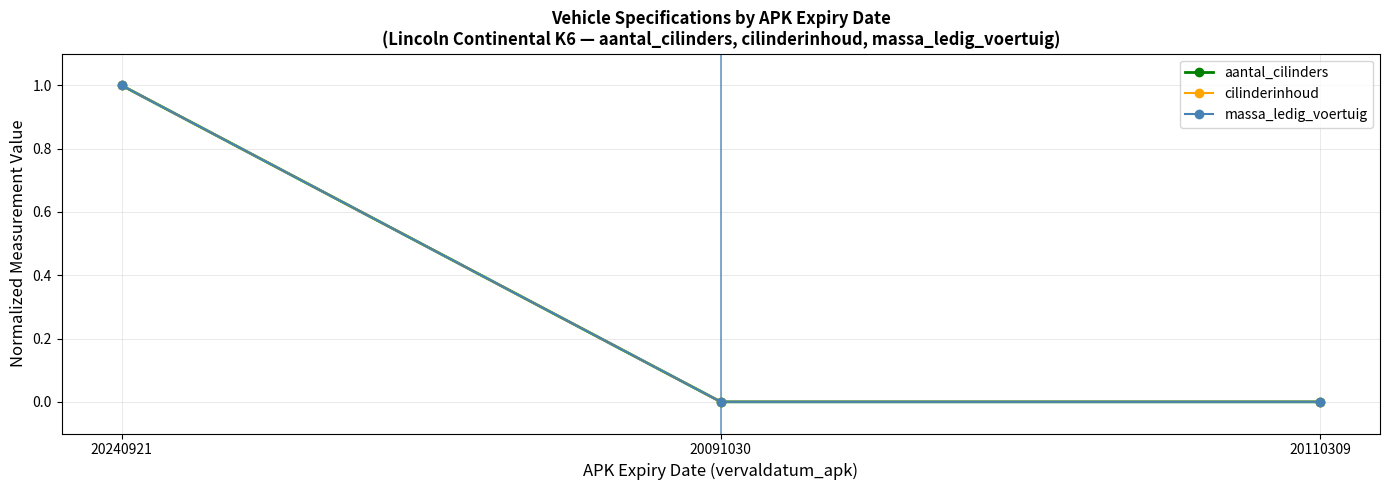

Is this an area chart (filled region under the line)?

No